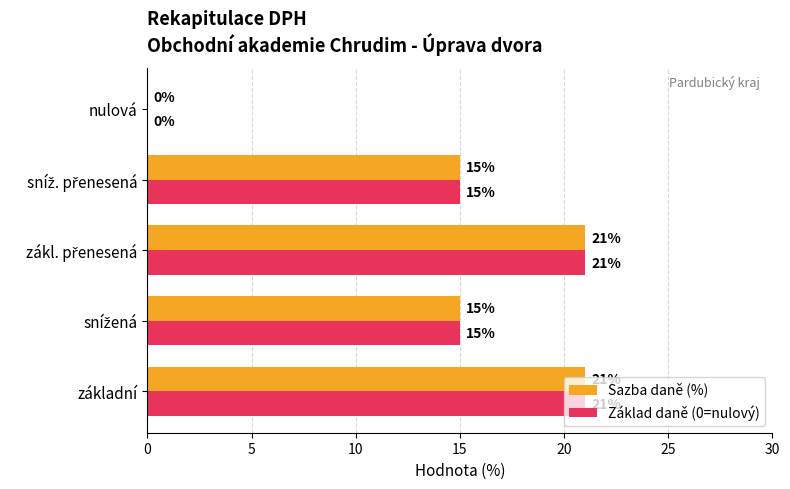

What is the sum of all Sazba daně (%) values?

72